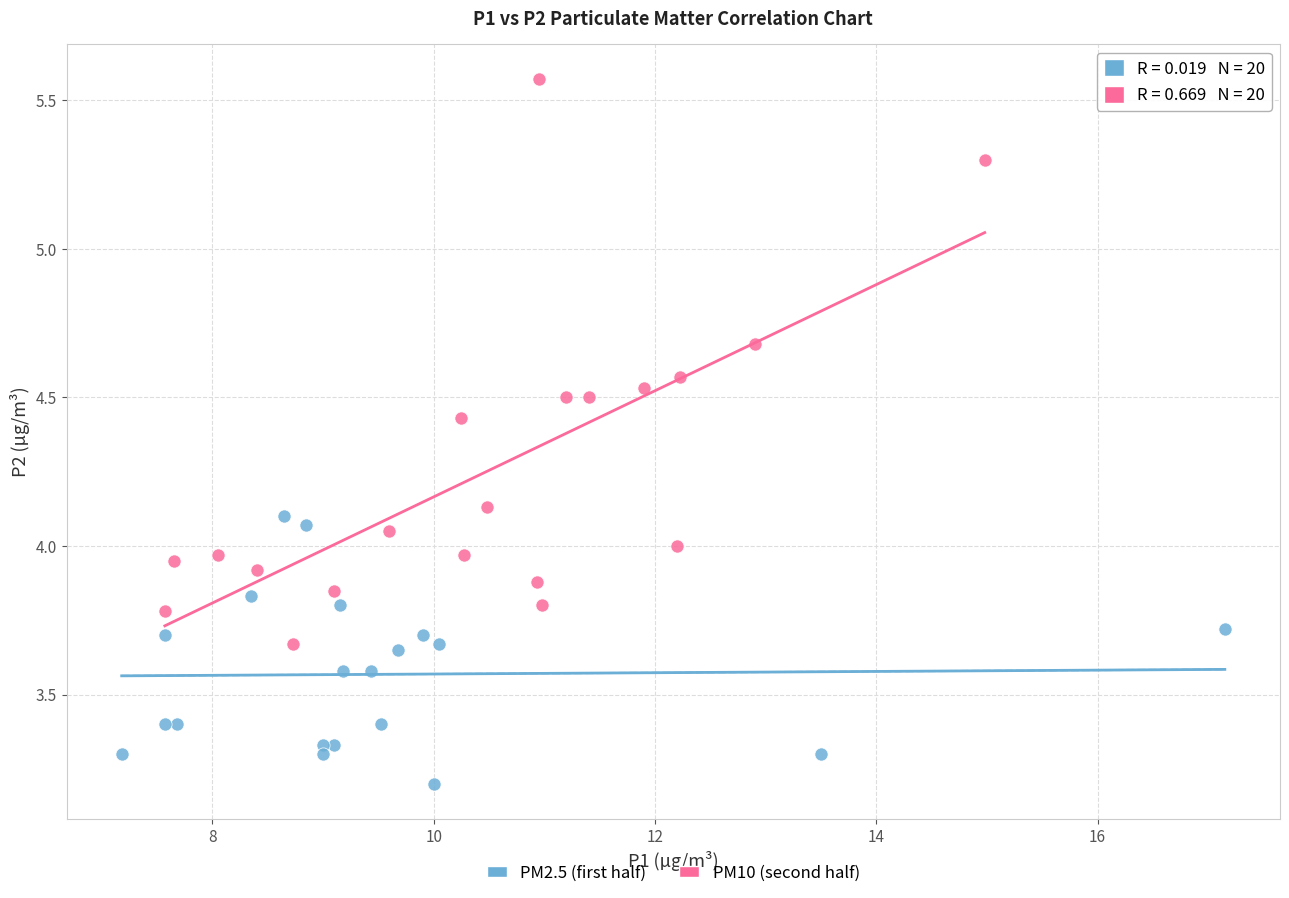

Which series reaches the minimum Y coordinate?

PM2.5 (first half)